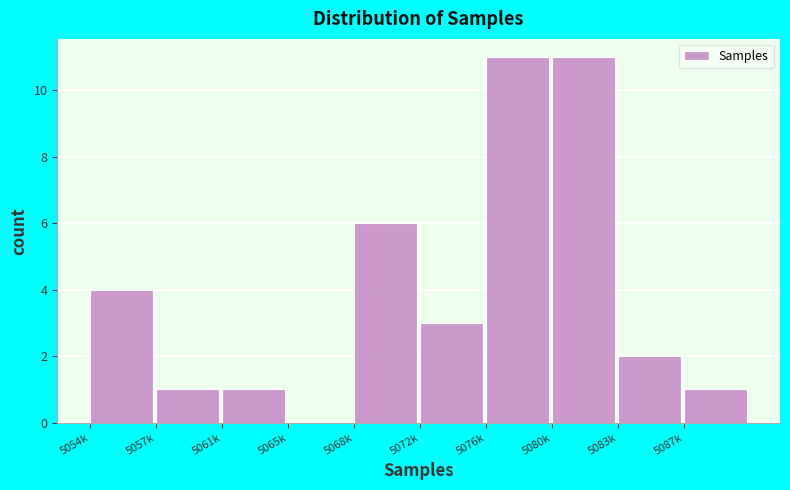

Reading left to right, transcribe all the data shown in this chart.

5054k=4	5057k=1	5061k=1	5065k=0	5068k=6	5072k=3	5076k=11	5080k=11	5083k=2	5087k=1